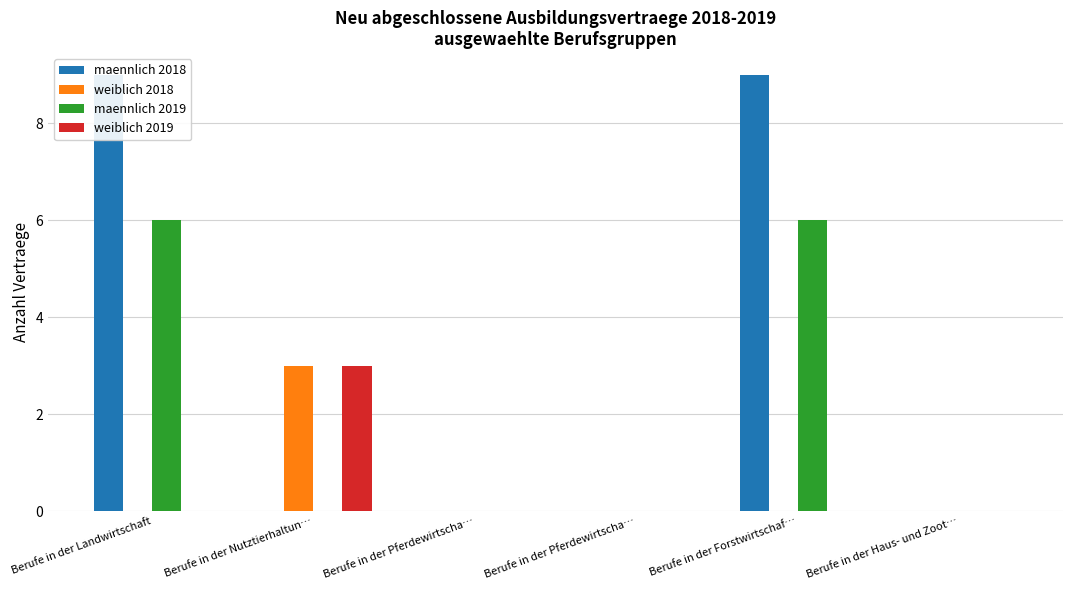

How many positive values does the maennlich 2019 series have?

2